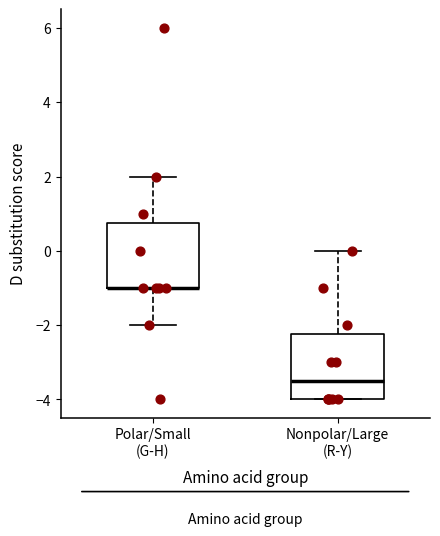

Reading left to right, transcribe this box plot: for each box, give where its median line is, the range the box spans, and where its two whiskers end, as read against the y-axis. The values are not printed on the chart, so give them approximately, as read against the axis.

Polar/Small (G-H): median -1.0 (drawn on the box's lower edge), box -1.0 to 0.8, whiskers -2.0 to 2.0
Nonpolar/Large (R-Y): median -3.4, box -4.0 to -2.2, whiskers -4.0 to 0.0